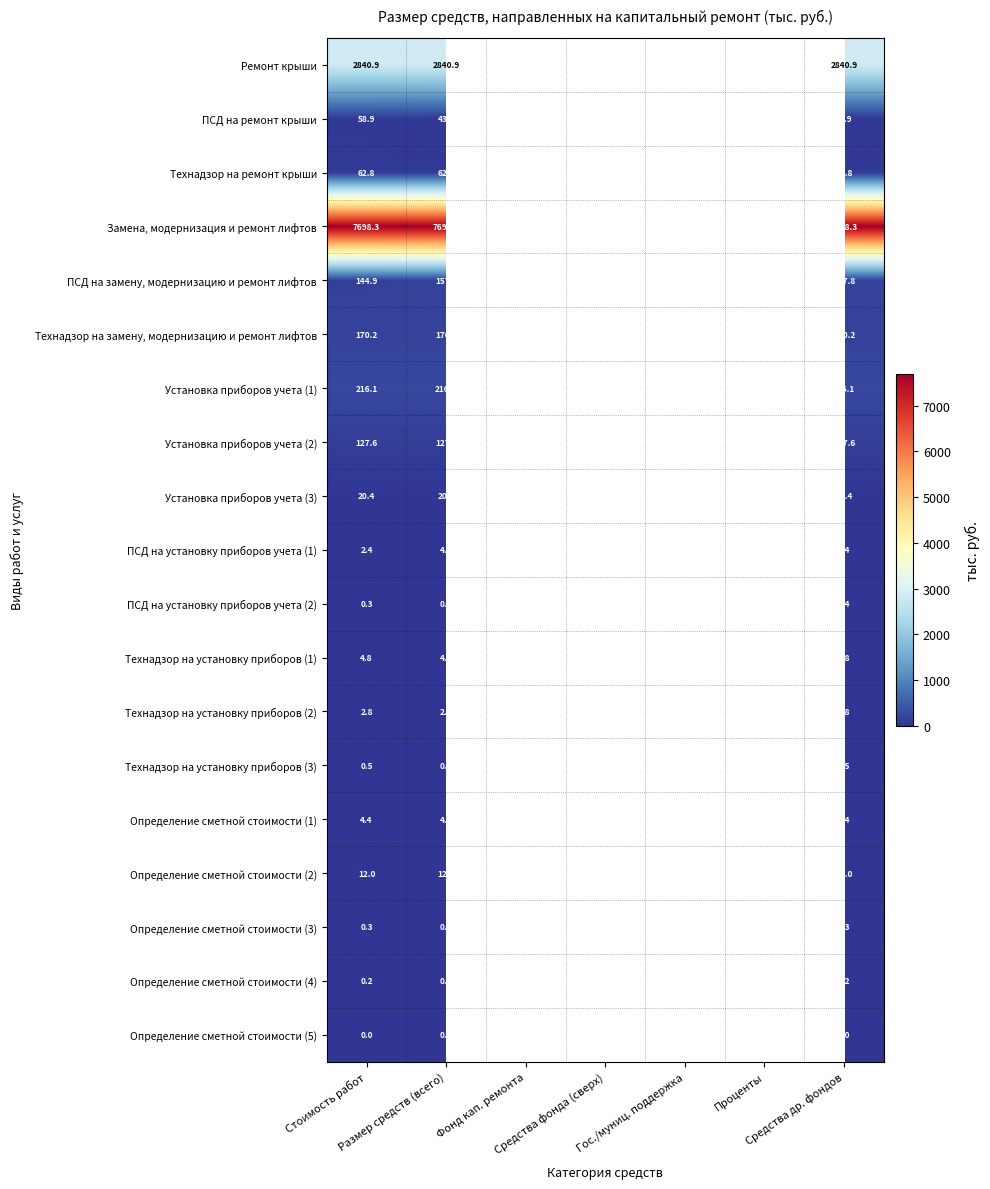

What is the maximum value for Установка приборов учета (2)?

127.6